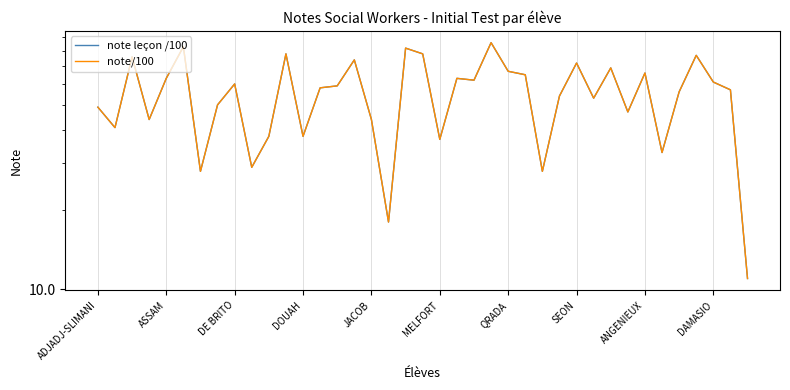

What are all the series names shown in the legend?

note leçon /100, note/100